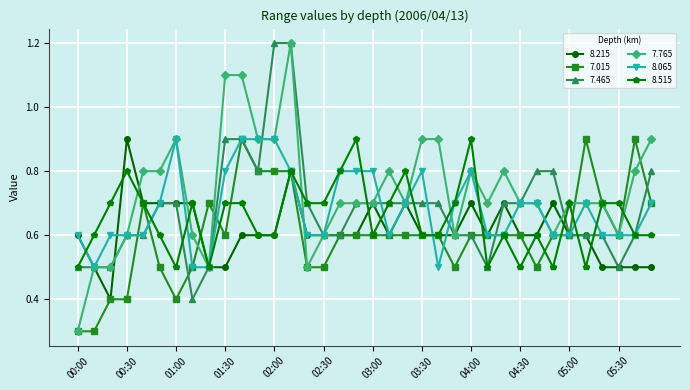

Count the 8.515 values in the range 0 to 1.

36